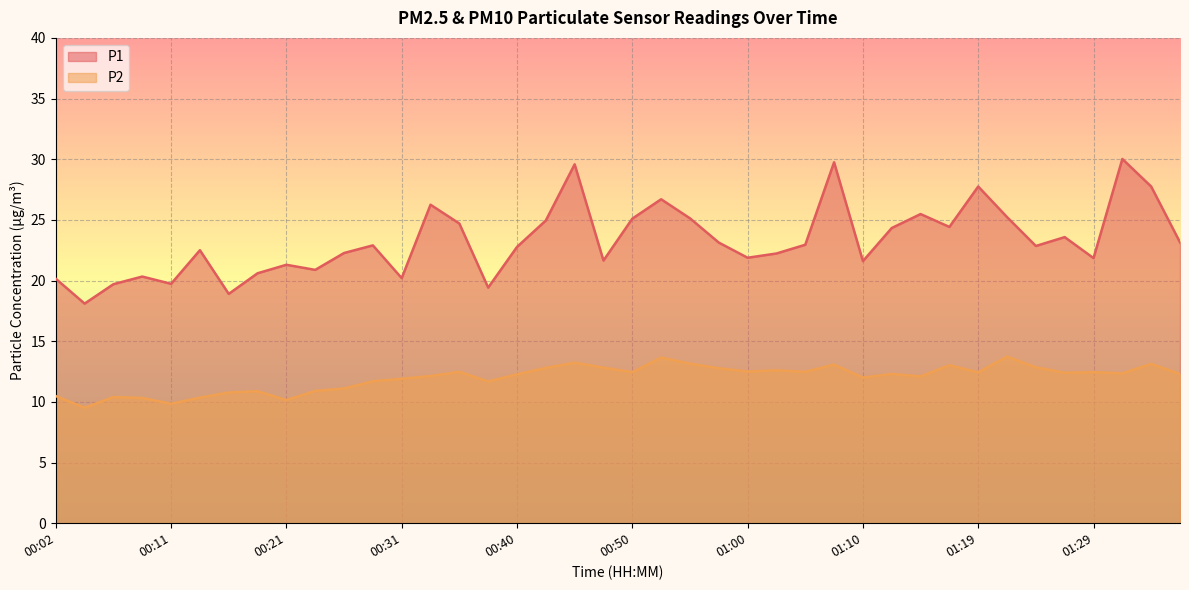

Which series has the widest spread of values?

P1